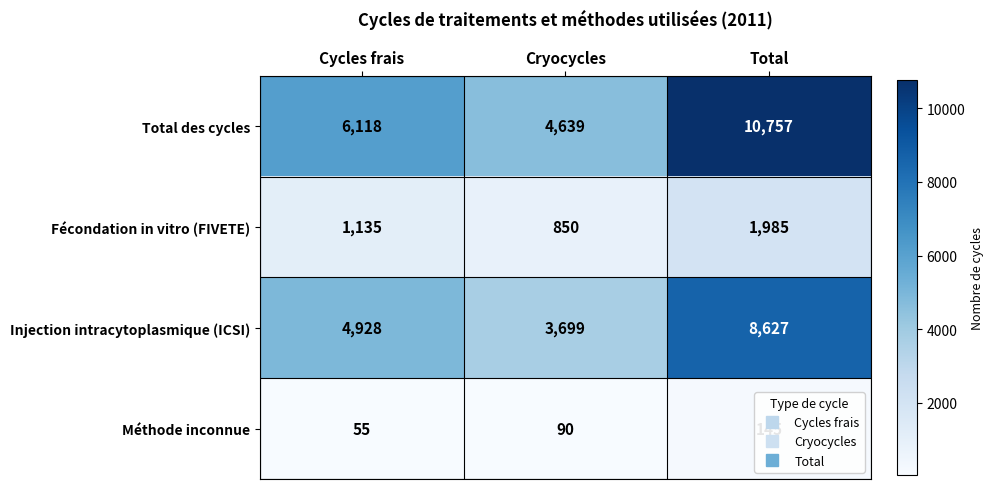

True or false: Méthode inconnue has a value of 90 at Cryocycles.

True